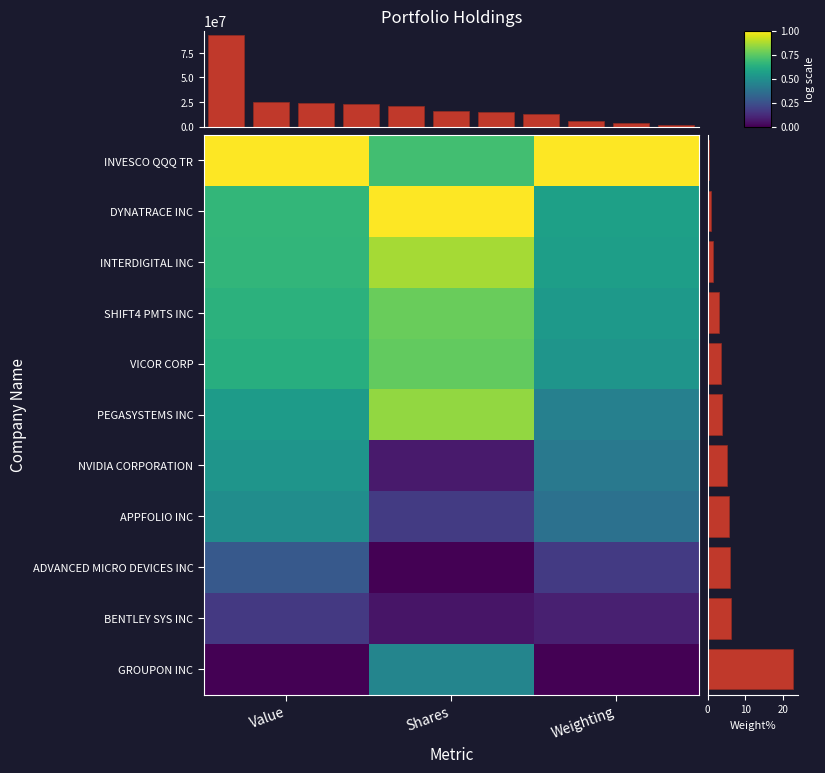

Reading right to left, what are all the values shown in this chart?

INVESCO QQQ TR: Weighting=1.0	Shares=0.7	Value=1.0
DYNATRACE INC: Weighting=0.6	Shares=1.0	Value=0.7
INTERDIGITAL INC: Weighting=0.6	Shares=0.9	Value=0.7
SHIFT4 PMTS INC: Weighting=0.5	Shares=0.8	Value=0.6
VICOR CORP: Weighting=0.5	Shares=0.8	Value=0.6
PEGASYSTEMS INC: Weighting=0.4	Shares=0.8	Value=0.6
NVIDIA CORPORATION: Weighting=0.4	Shares=0.1	Value=0.5
APPFOLIO INC: Weighting=0.4	Shares=0.2	Value=0.5
ADVANCED MICRO DEVICES INC: Weighting=0.2	Shares=0.0	Value=0.3
BENTLEY SYS INC: Weighting=0.1	Shares=0.1	Value=0.2
GROUPON INC: Weighting=0.0	Shares=0.5	Value=0.0